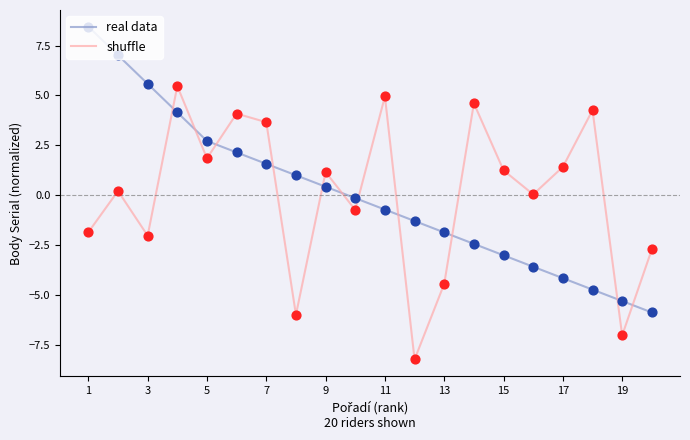

How many intersections are there between real data and shuffle?

11